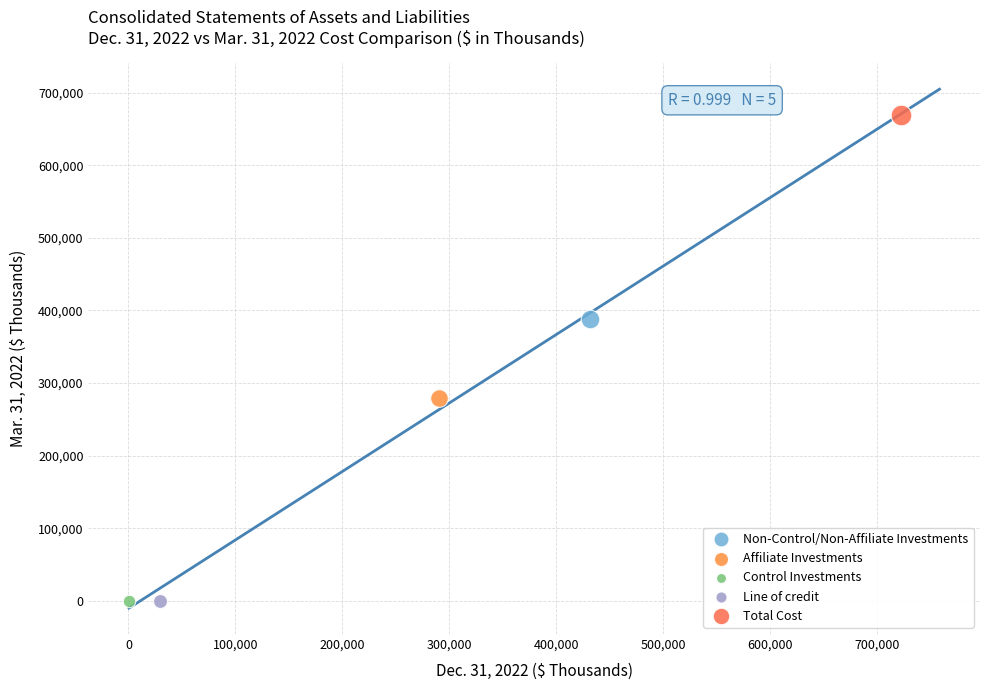

Which series reaches the maximum Y coordinate?

Total Cost